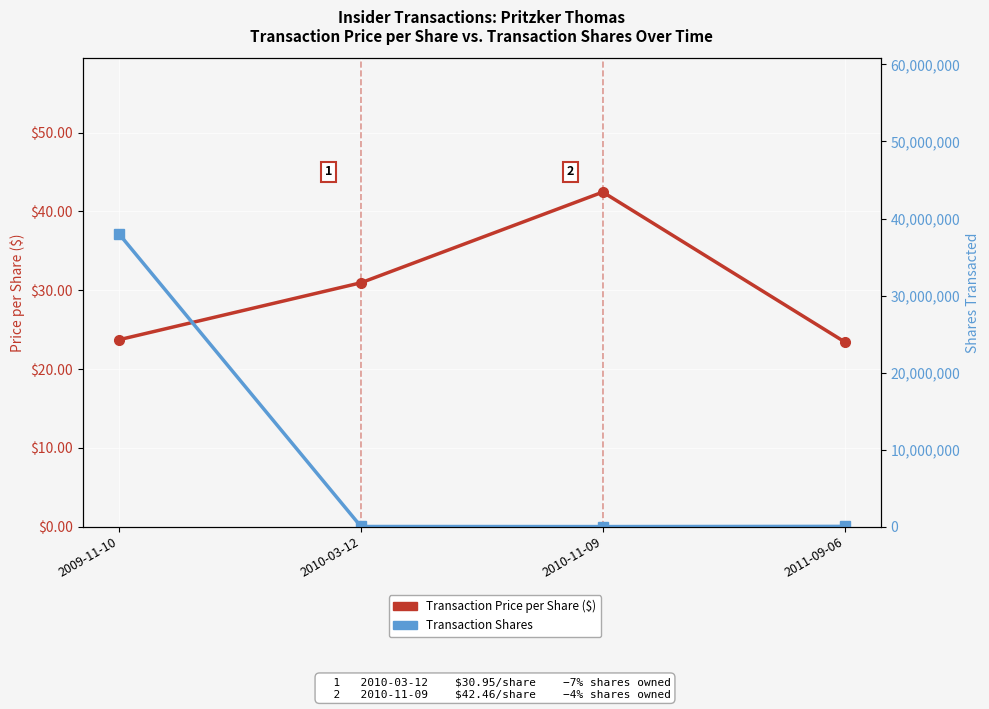

How many data points in Transaction Price per Share ($) are less than 30?

2